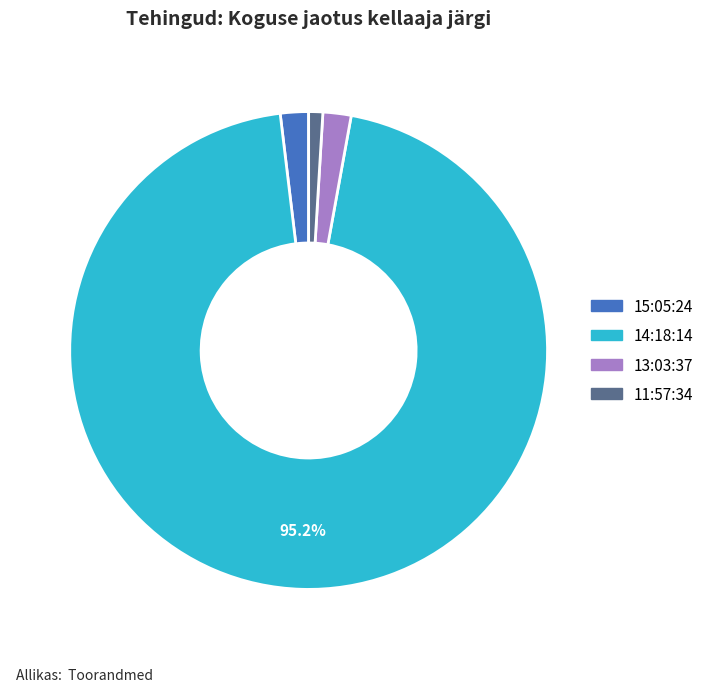

What percentage is the 14:18:14 slice, to the nearest percent?

95%